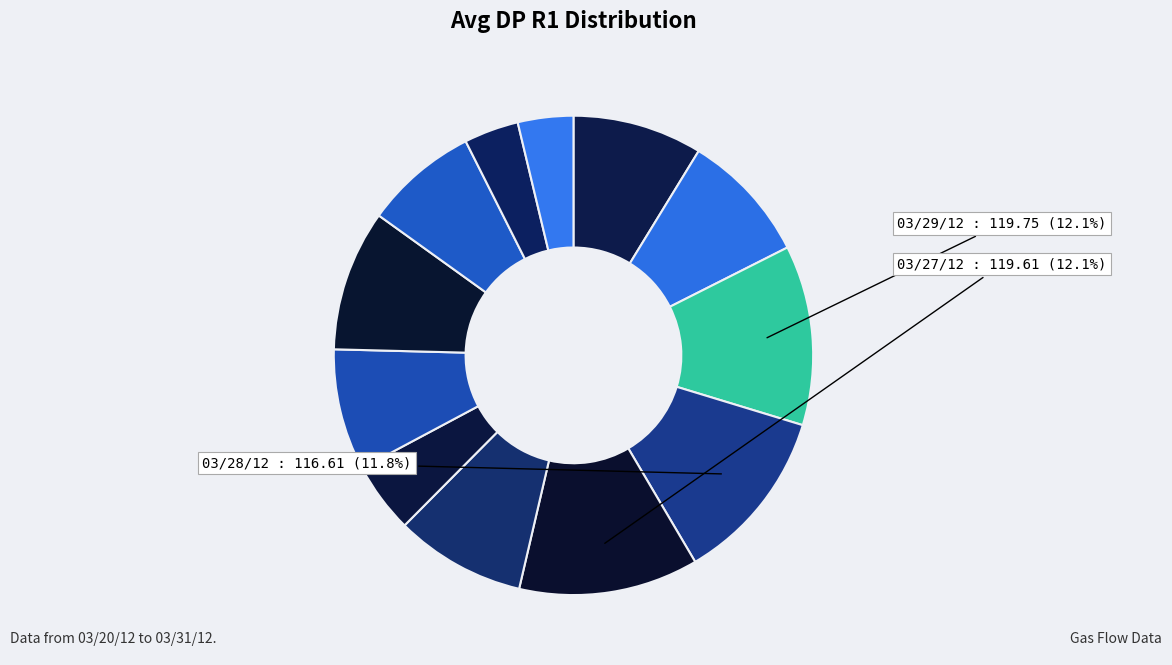

How many slices are in this pie chart?

12